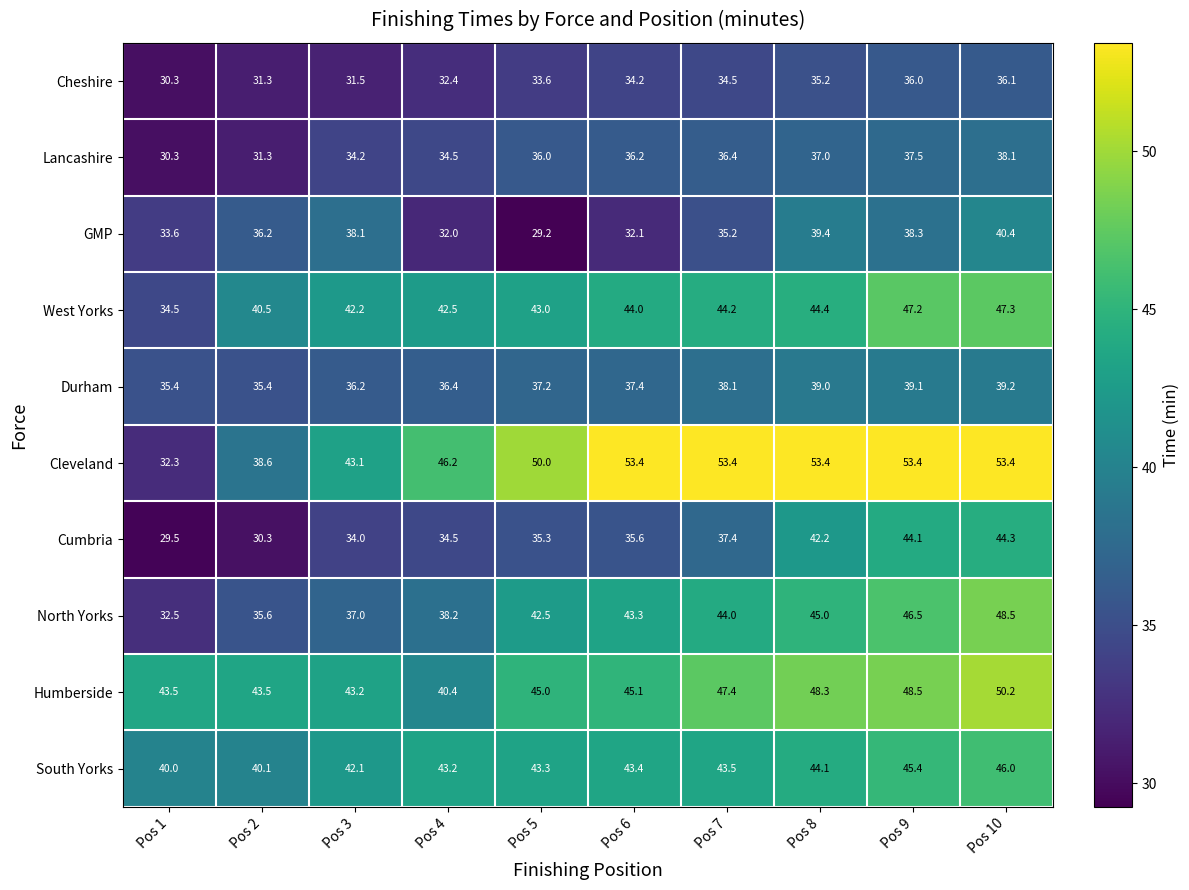

Which series has the widest spread of values?

Cleveland